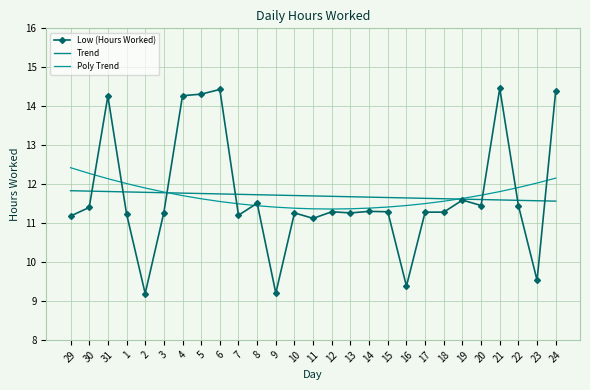

Reading right to left, list all the values displayed in this chart.

Low (Hours Worked): 14.4	9.5	11.4	14.5	11.4	11.6	11.3	11.3	9.4	11.3	11.3	11.3	11.3	11.1	11.3	9.2	11.5	11.2	14.4	14.3	14.3	11.3	9.2	11.2	14.3	11.4	11.2
Trend: 11.6	11.6	11.6	11.6	11.6	11.6	11.6	11.6	11.6	11.7	11.7	11.7	11.7	11.7	11.7	11.7	11.7	11.7	11.7	11.8	11.8	11.8	11.8	11.8	11.8	11.8	11.8
Poly Trend: 12.2	12.0	11.9	11.8	11.7	11.6	11.6	11.5	11.5	11.4	11.4	11.4	11.4	11.4	11.4	11.4	11.4	11.5	11.6	11.6	11.7	11.8	11.9	12.0	12.1	12.3	12.4